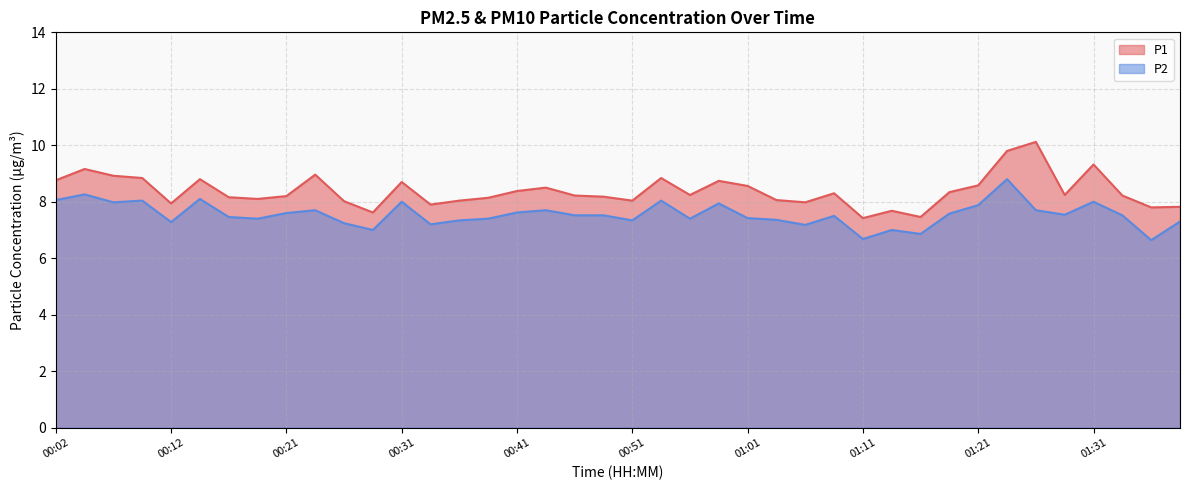

Which series has the widest spread of values?

P1